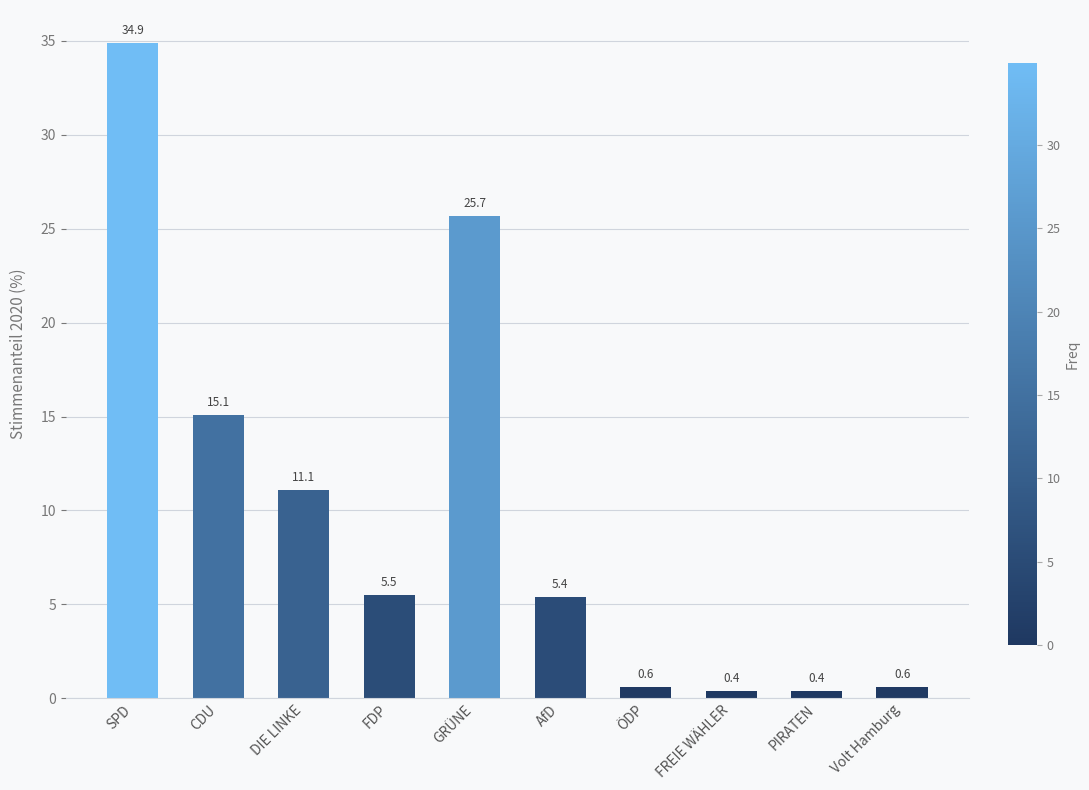

What is the label of the 10th bar from the left?

Volt Hamburg